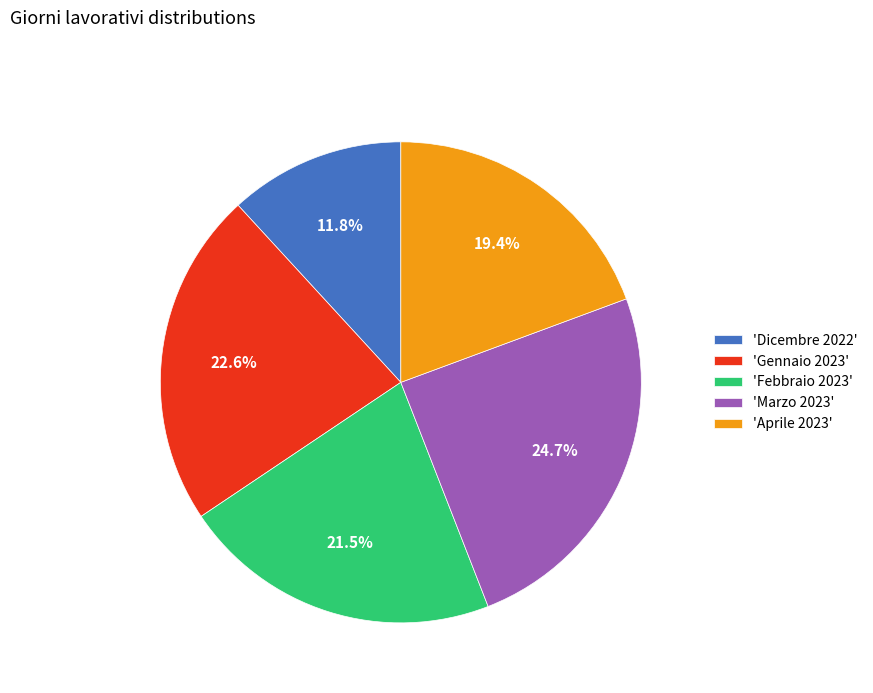

To the nearest percent, what is the average slice percentage?

20%